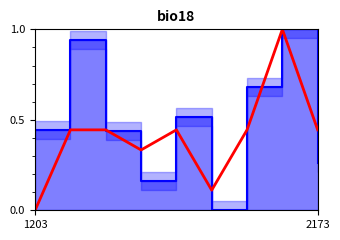

Reading left to right, what are all the values shown in this chart?

0.0	0.4	0.4	0.3	0.4	0.1	0.4	1.0	0.4